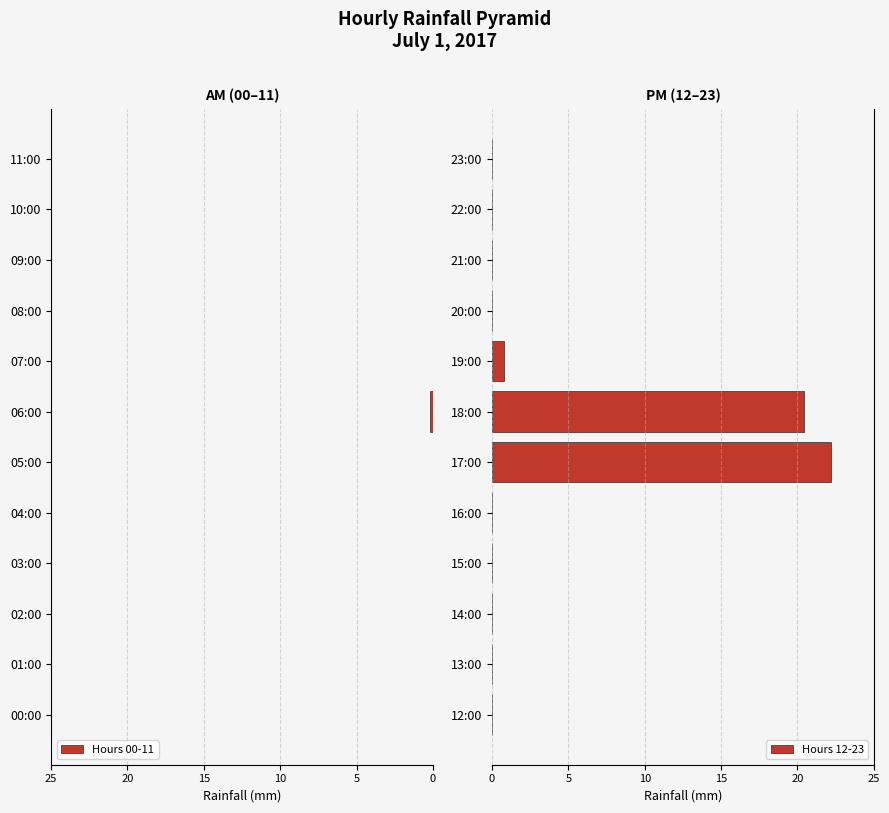

At which label does Hours 12-23 reach its peak?

17:00